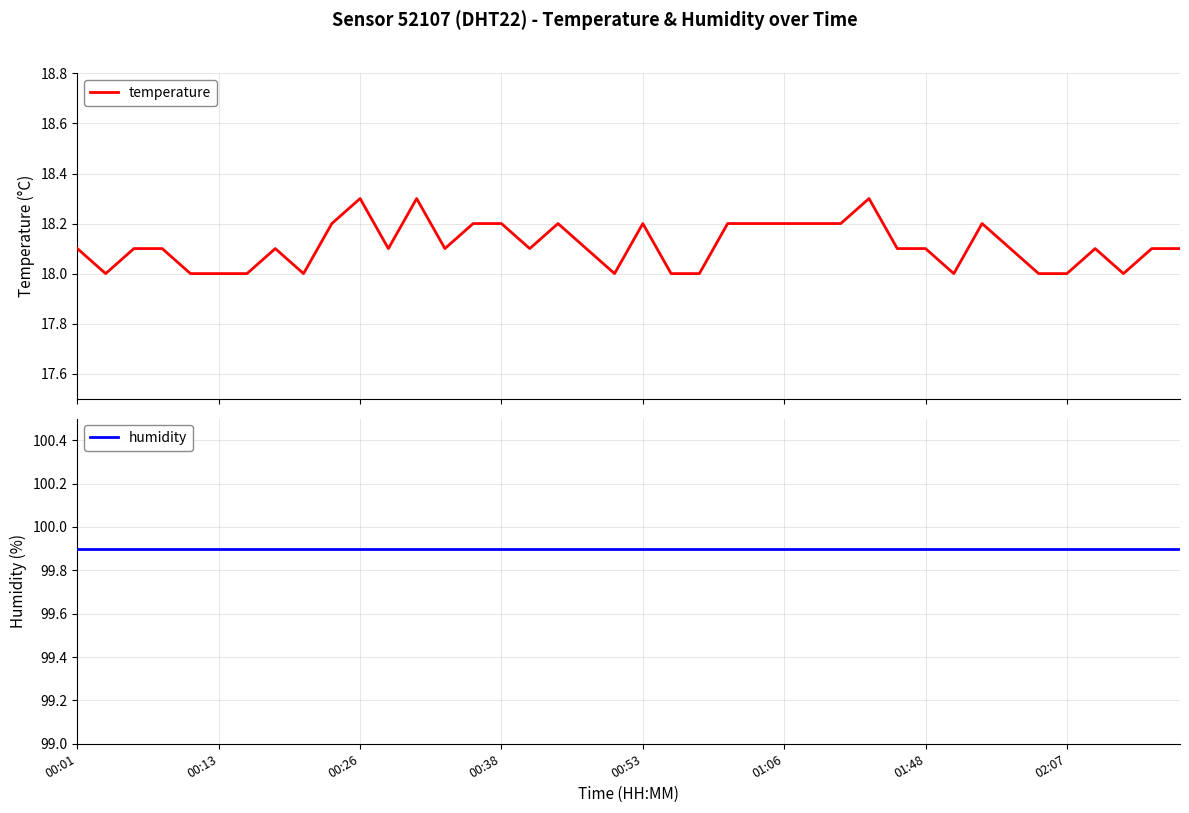

Rank the series by their average value, from lowest to highest.

temperature, humidity